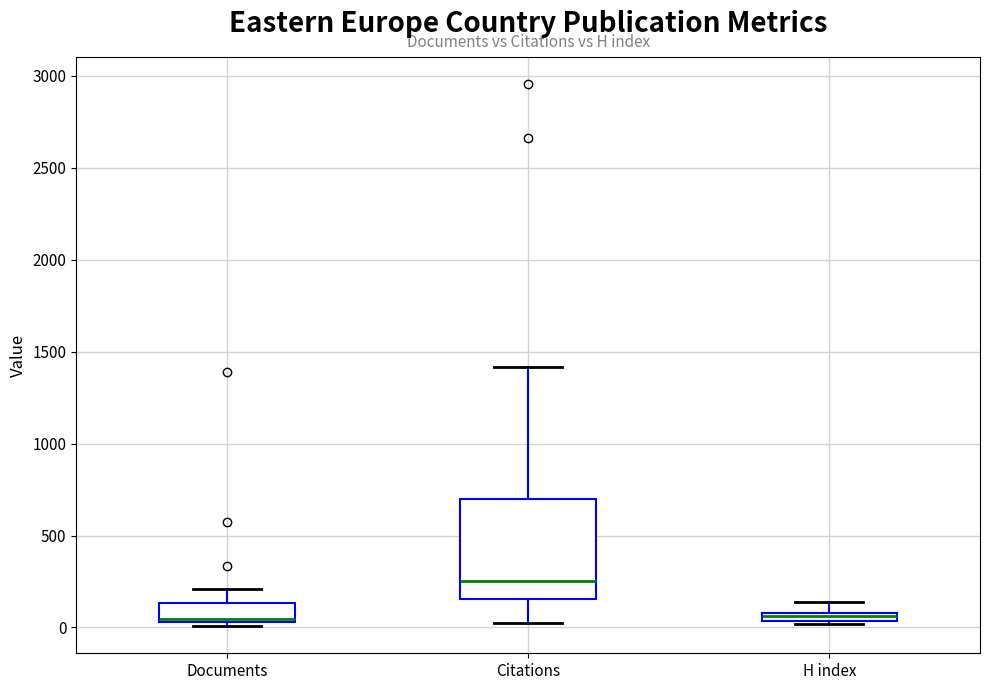

Where does the upper whisker of the box for H index end on the y-axis? The values are not printed on the chart, so give them approximately, as read against the axis.

150